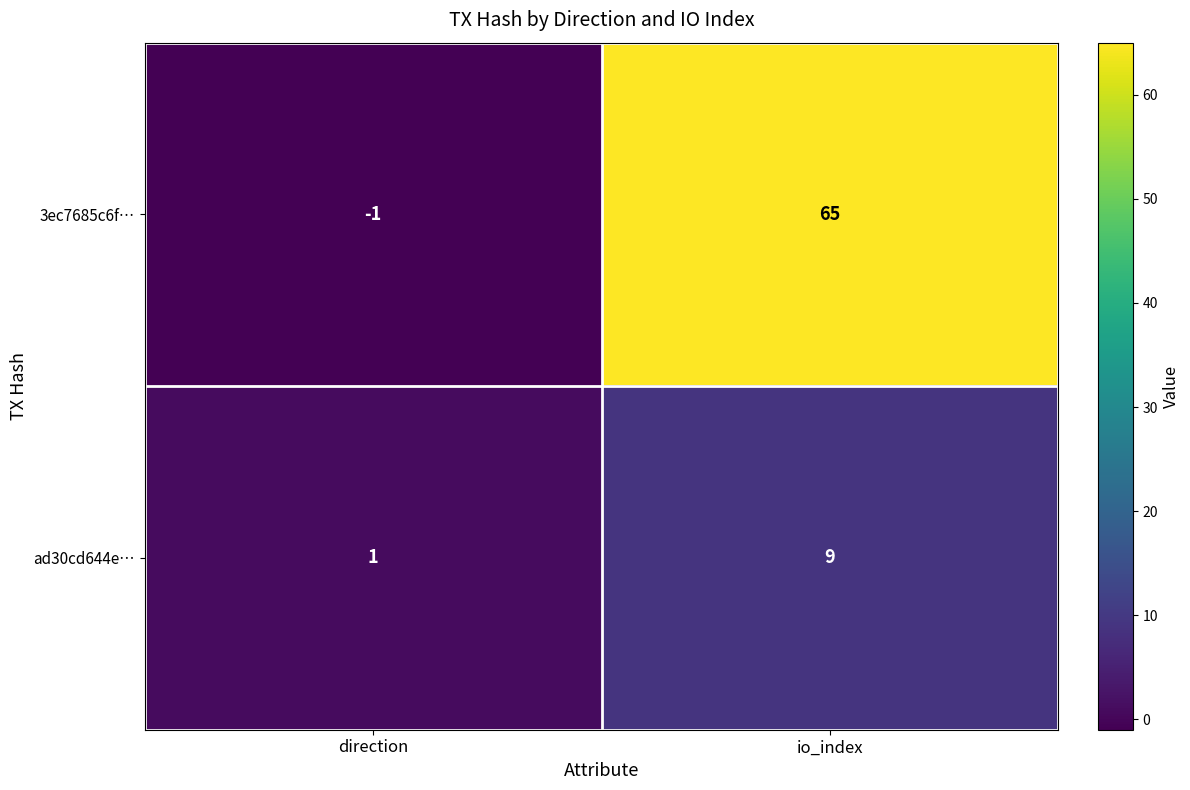

At which label is 3ec7685c6f… closest to 32?

direction